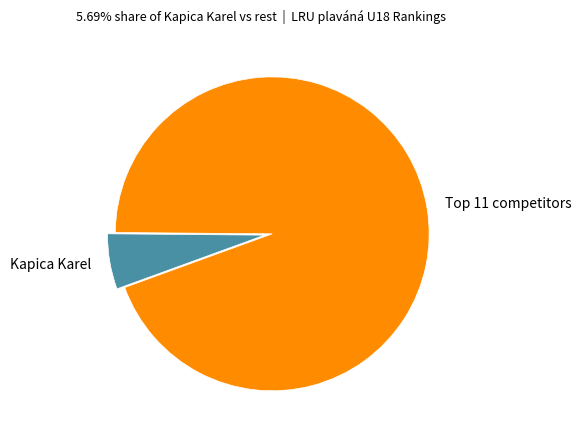

What is the largest slice in the pie chart?

Top 11 competitors